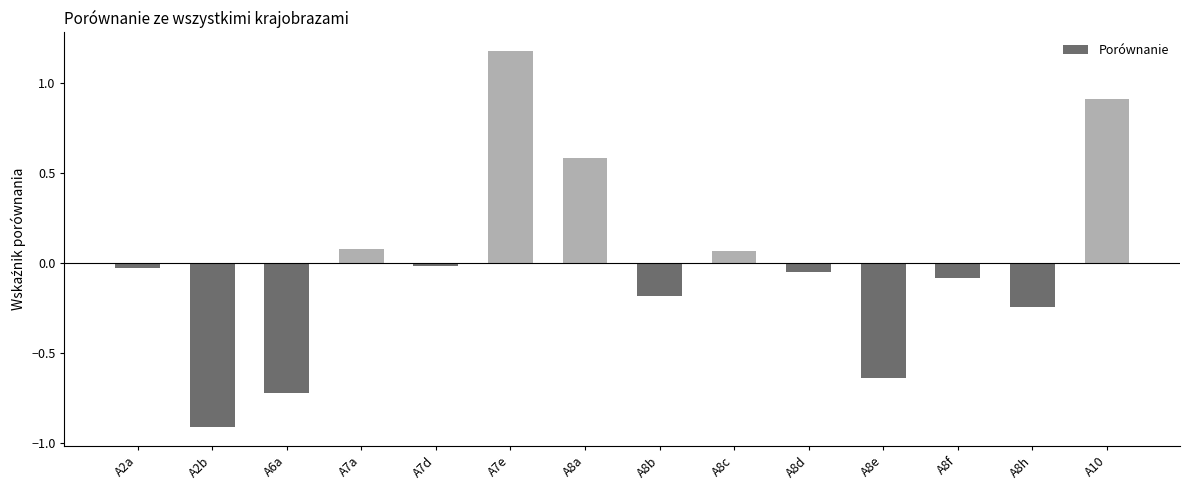

At which label does the data first exceed 0?

A7a